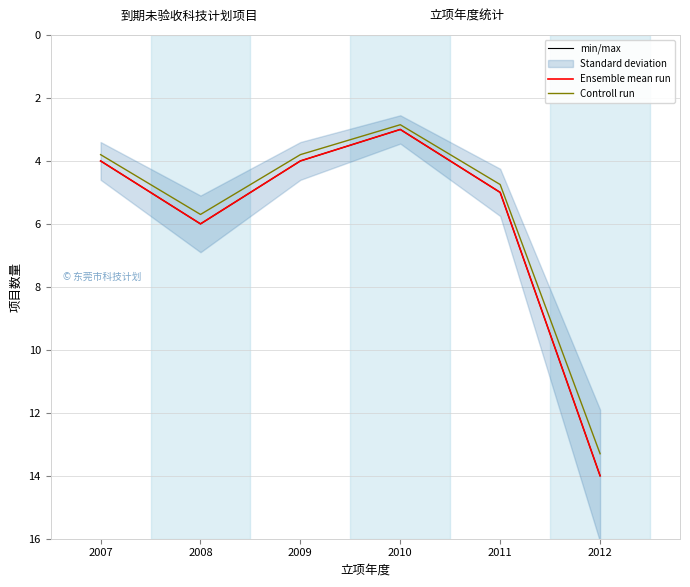

Is this an area chart (filled region under the line)?

No